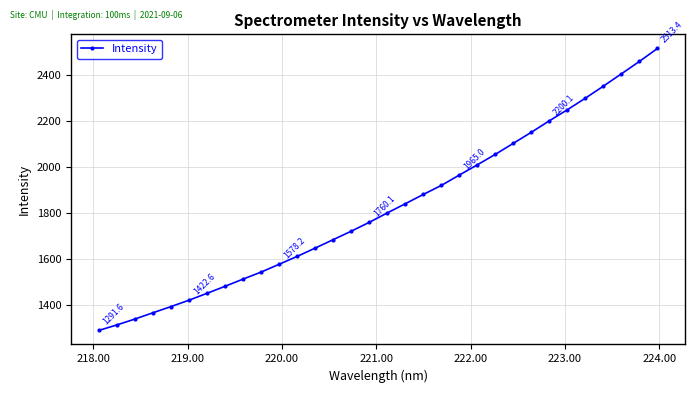

What is the difference between the maximum and minimum values?

1221.7